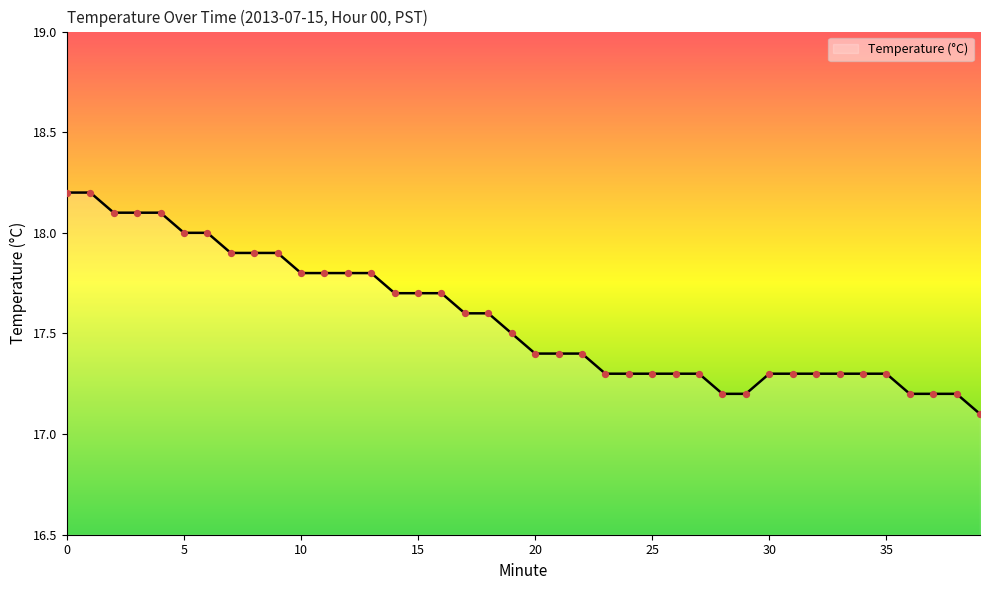

What is the difference between the maximum and minimum values?

1.1